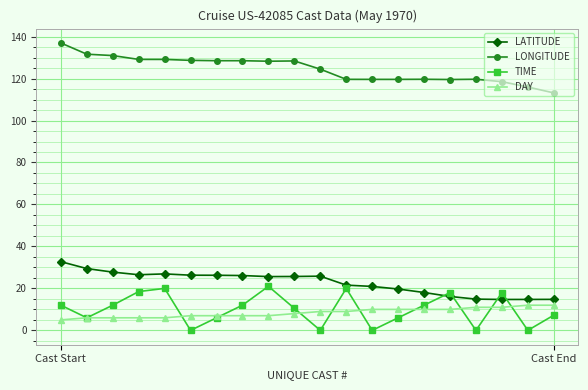

List the series in order of their peak value, lowest first.

DAY, TIME, LATITUDE, LONGITUDE